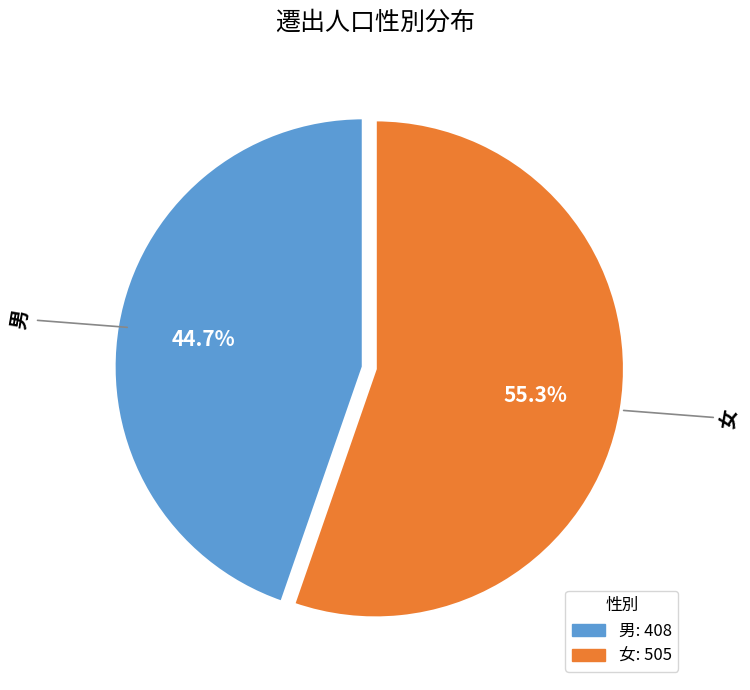

To the nearest percent, what is the combined percentage of 女 and 男?

100%